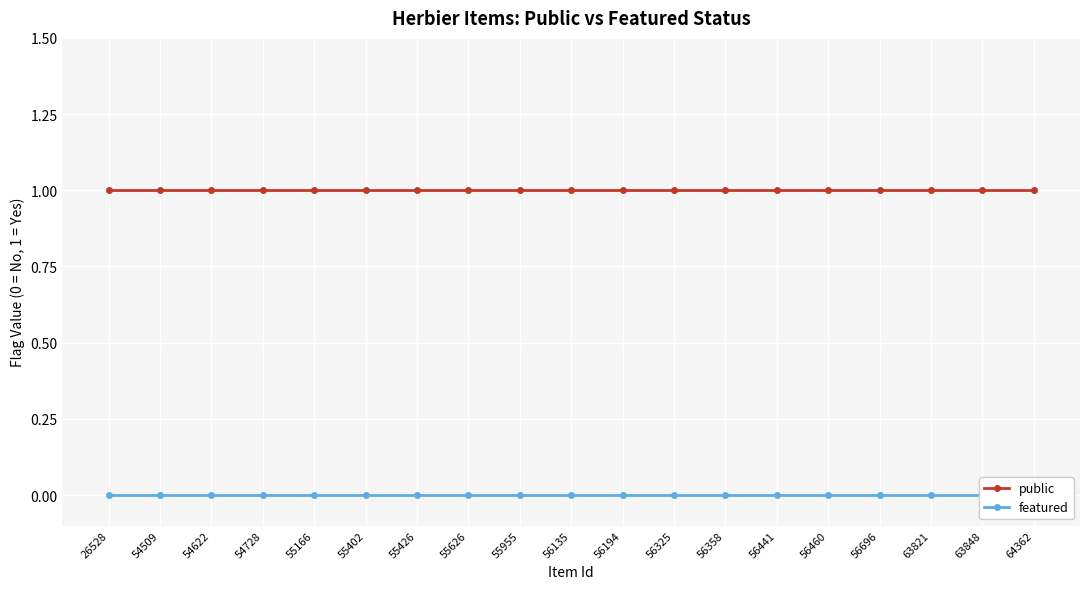

True or false: public and featured intersect in this chart.

False